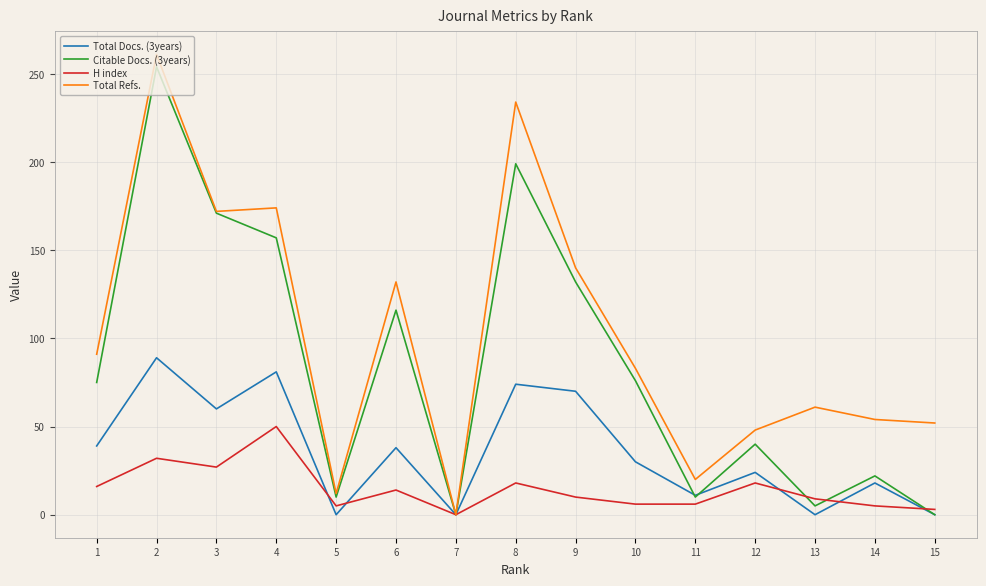

Rank the series by their maximum value, from highest to lowest.

Total Refs., Citable Docs. (3years), Total Docs. (3years), H index